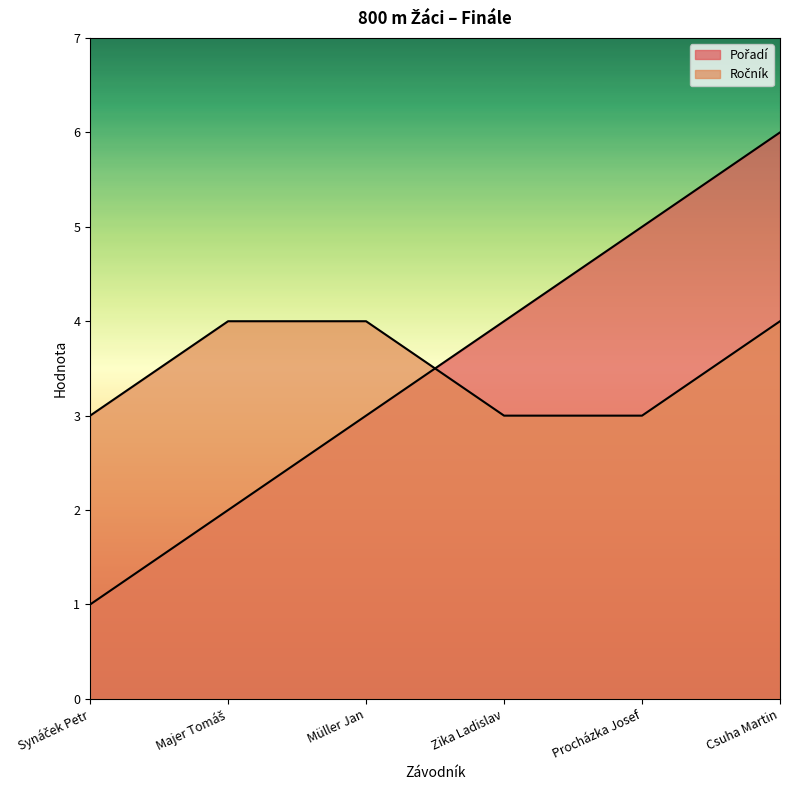

At which category does the chart reach its minimum across all series?

Synáček Petr